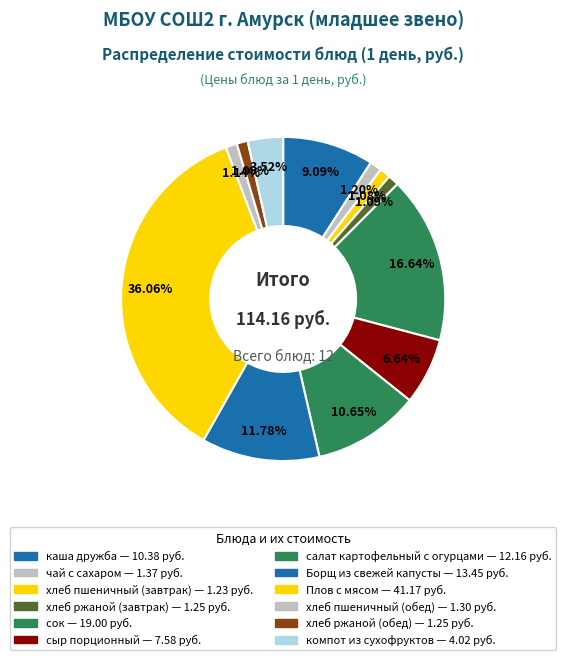

Count the number of slices in the pie.

12